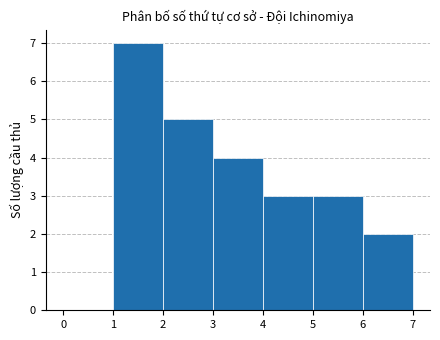

Over which range of the x-axis is the bar tallest?

1 to 2